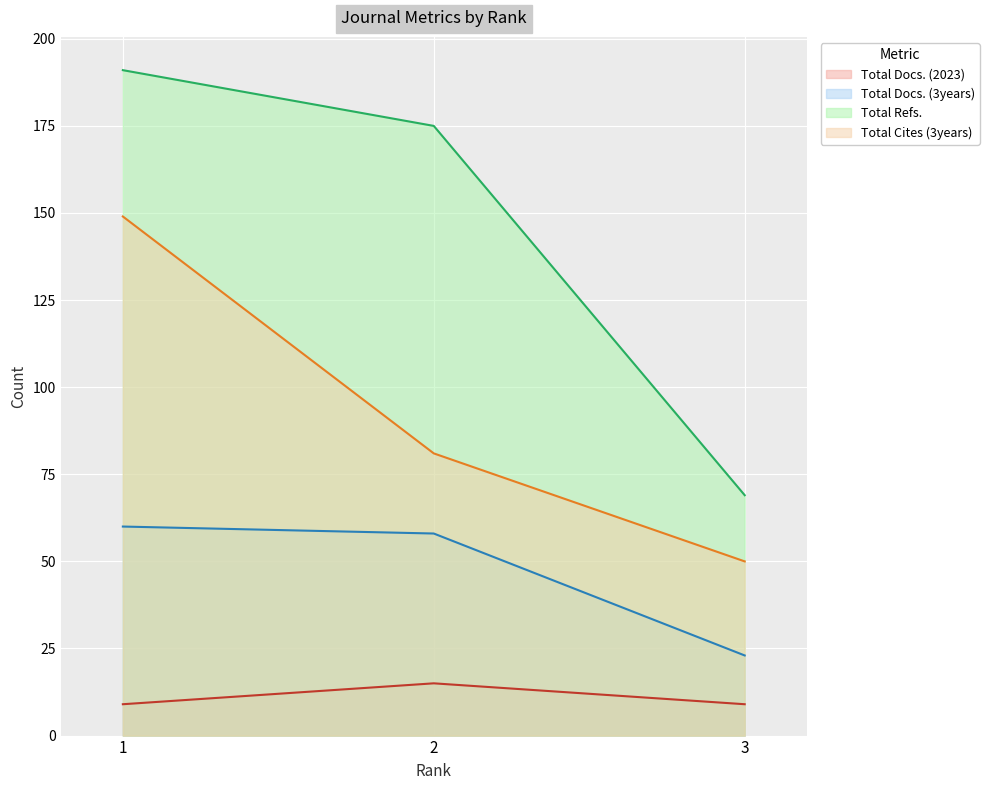

How many series are shown in this chart?

4